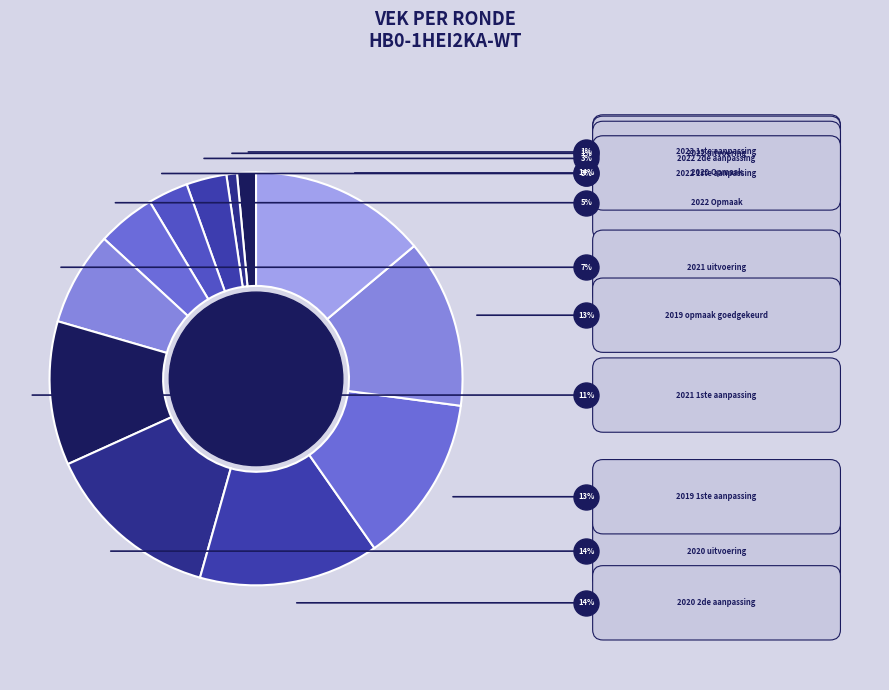

Which category has the smallest portion of the pie?

2022 uitvoering